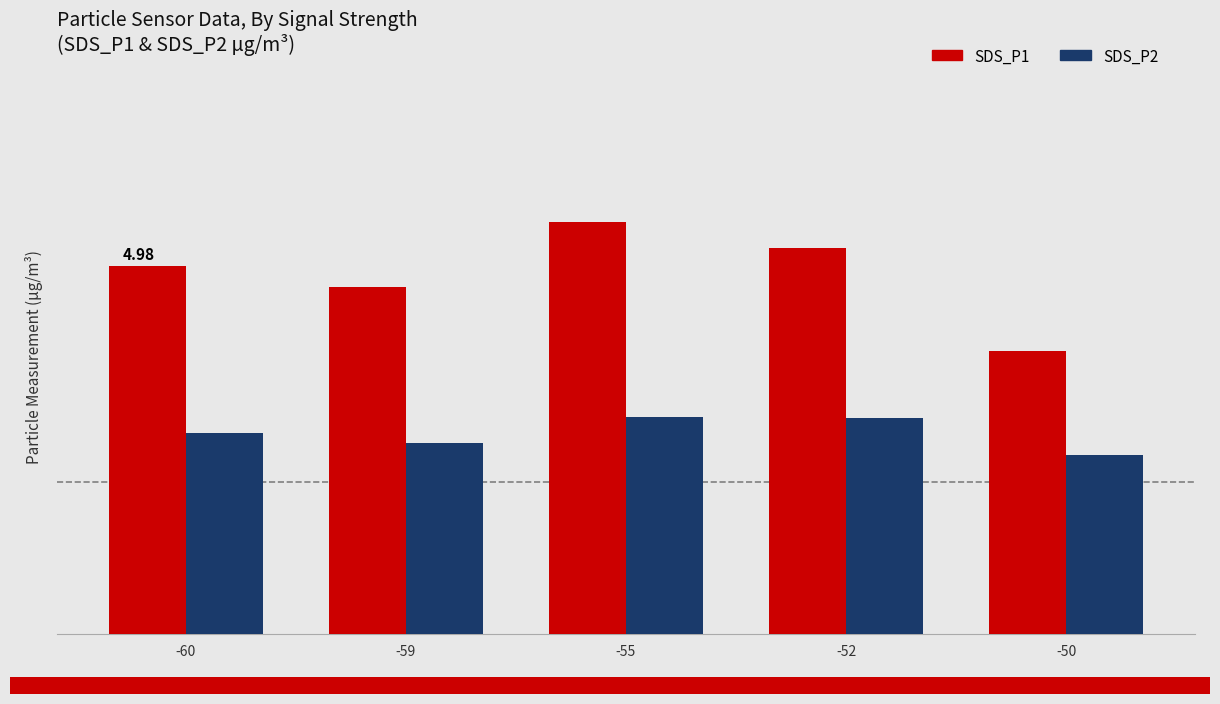

What is the difference between the second highest and second lowest values in the SDS_P1 series?

0.5